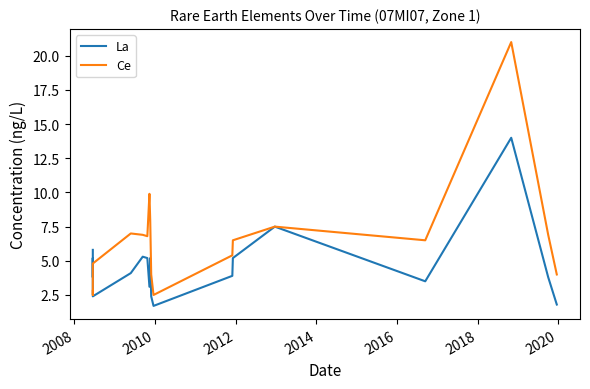

After their last crossing, which series has the higher values: La or Ce?

Ce